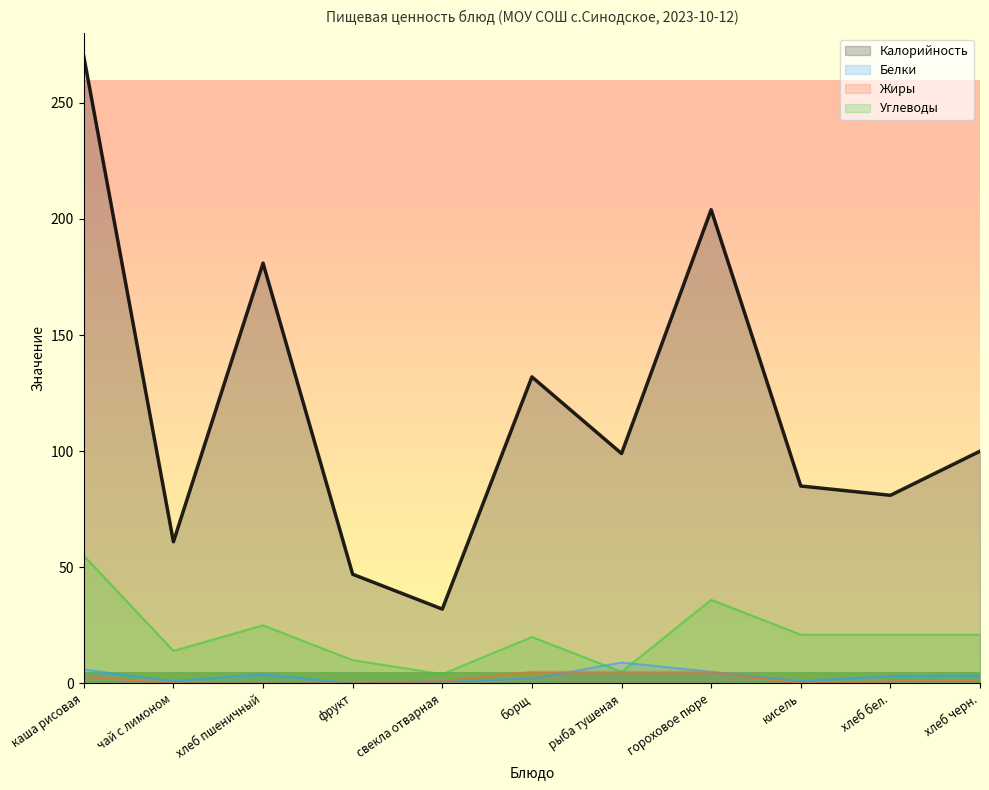

Rank the series at фрукт from highest to lowest value.

Калорийность, Углеводы, Белки, Жиры